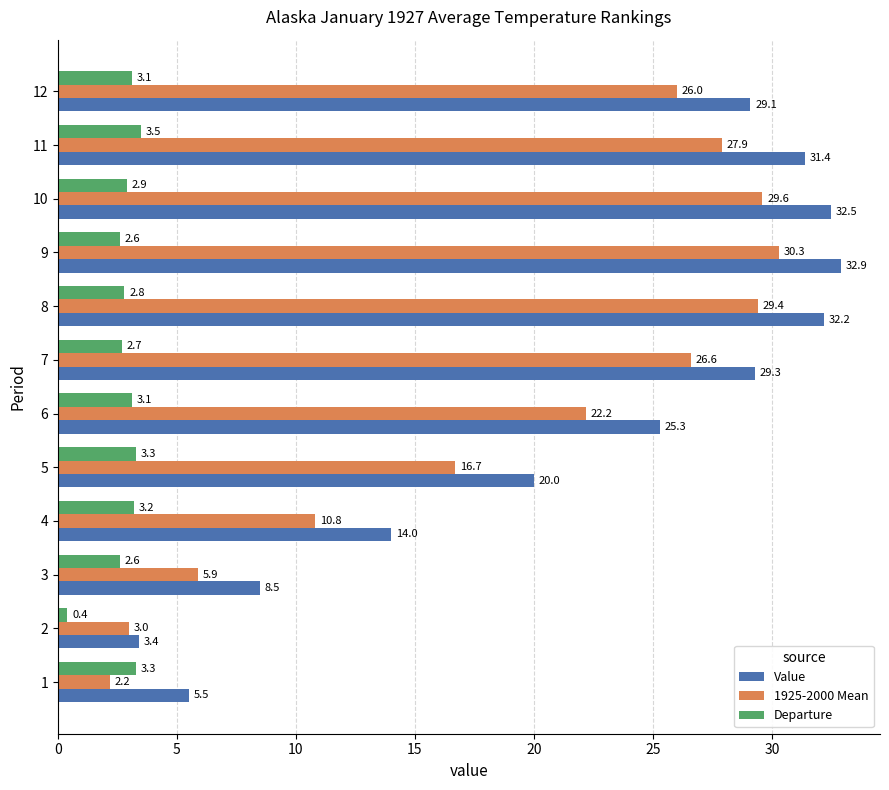

At how many categories does at least one series exceed 6?

10